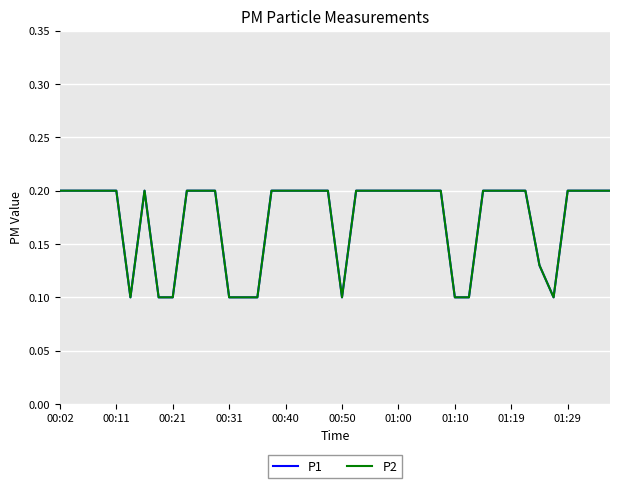

How many lines are shown in the chart?

2